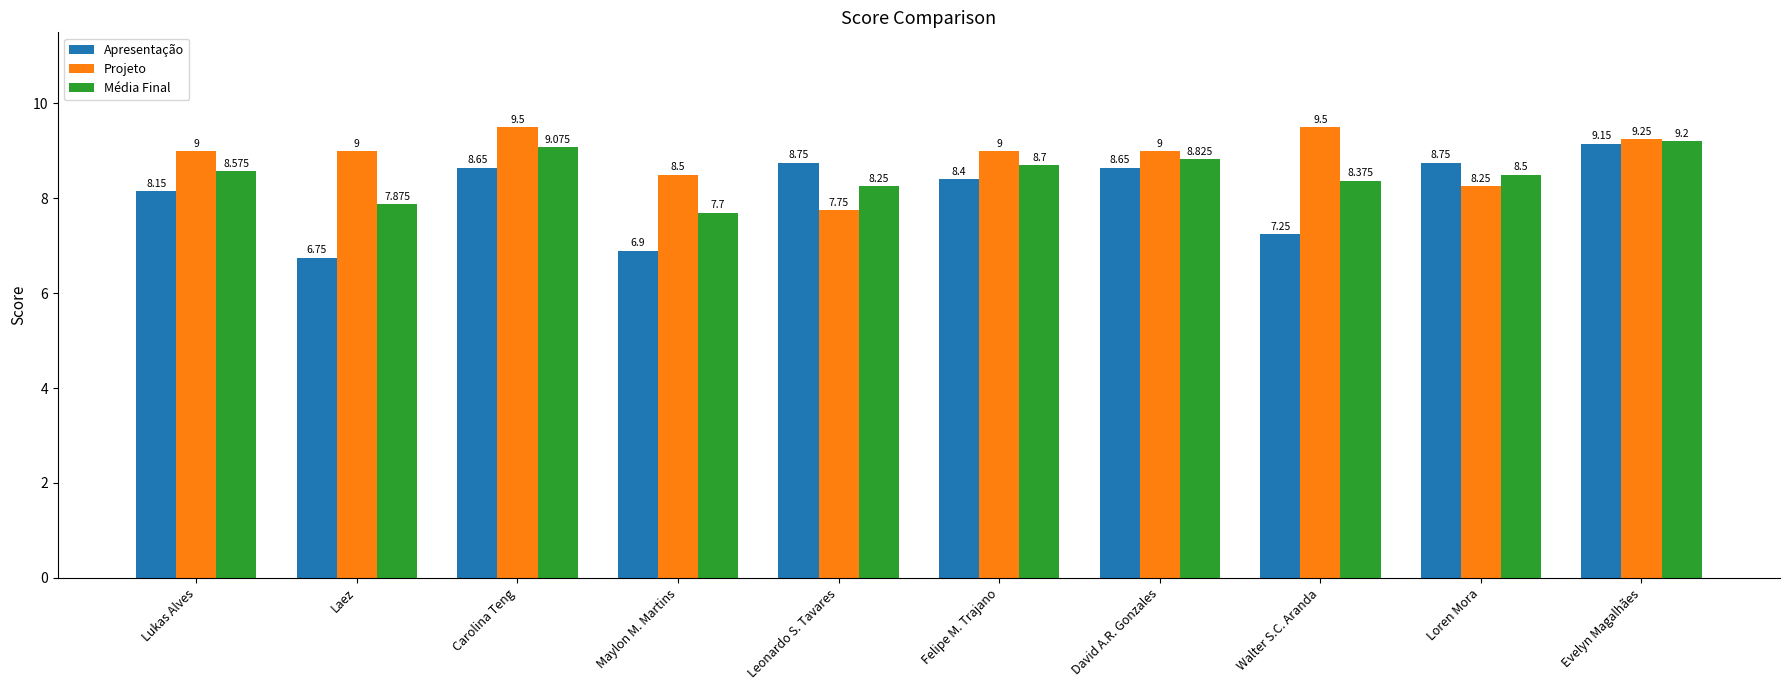

At Loren Mora, list the series in order from smallest to largest.

Projeto, Média Final, Apresentação